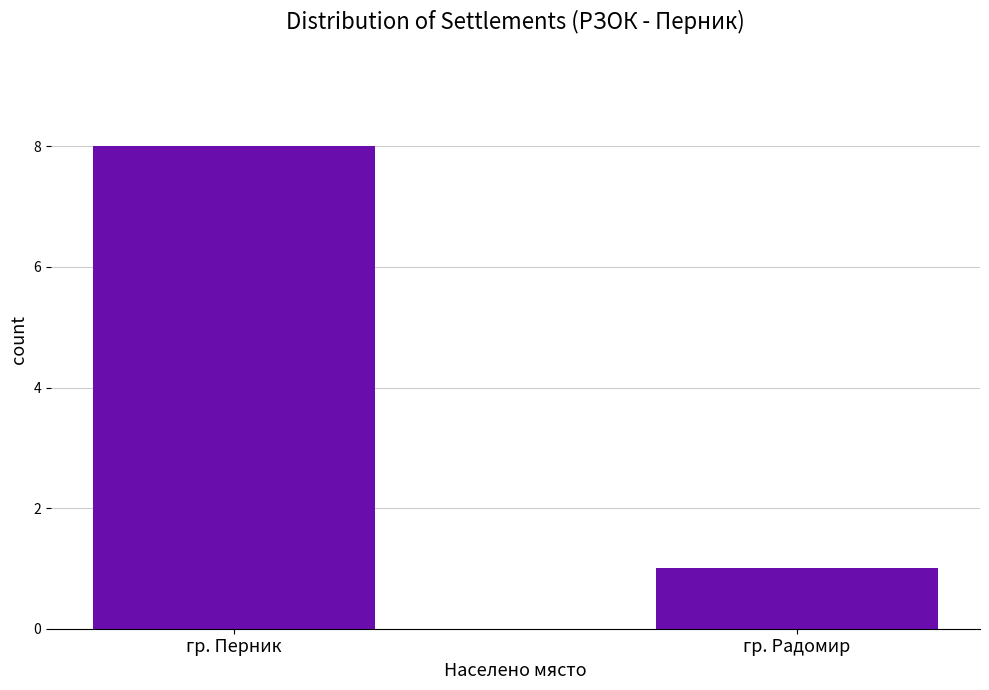

What is the ratio of the value at гр. Радомир to the value at гр. Перник?

0.1